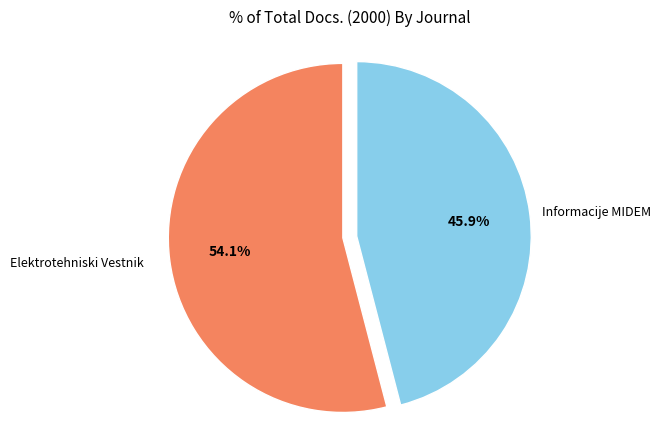

How many segments does this pie chart have?

2